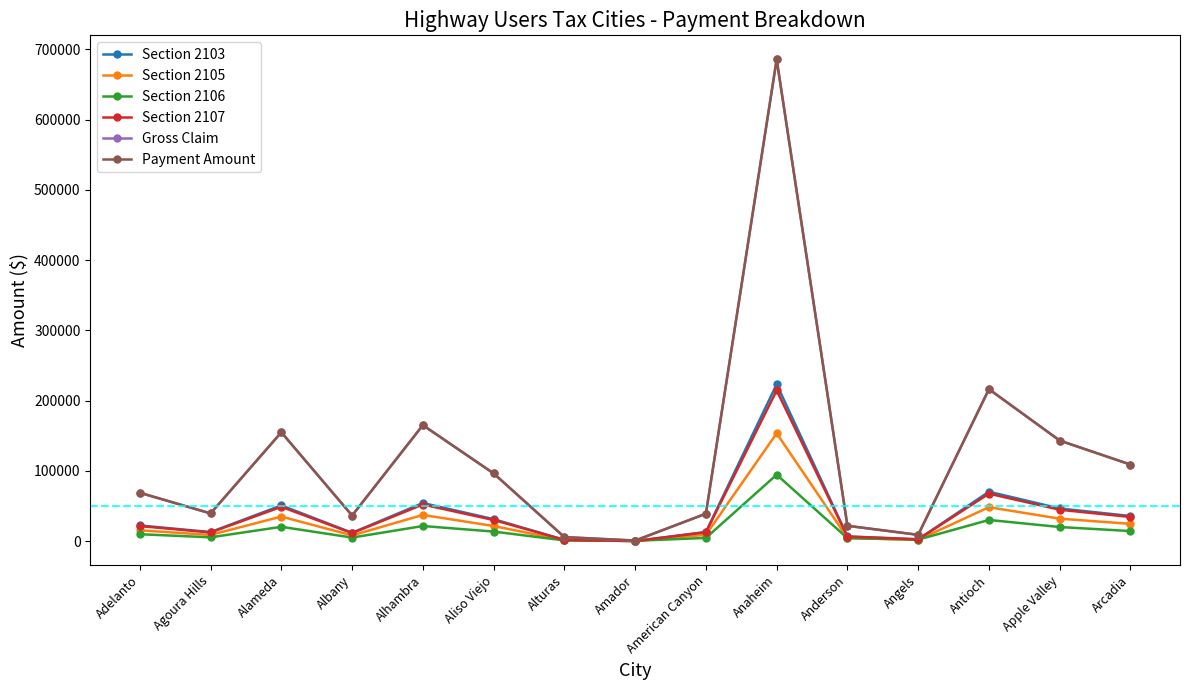

Reading right to left, what are all the values shown in this chart?

Section 2103: 35743.8	46478.4	70298.0	2575.9	6666.8	223242.4	13018.1	115.6	1766.2	31265.5	54224.2	11831.1	50800.5	12848.8	22280.8
Section 2105: 24574.9	31955.3	48332.0	1771.0	4583.6	153486.0	8950.4	79.5	1214.3	21496.0	37280.8	8134.2	34926.9	8834.0	15318.7
Section 2106: 14301.8	20063.0	30135.6	2112.7	4167.6	94534.5	4547.5	458.2	1015.2	13583.7	21489.4	5049.2	20362.9	5397.3	9826.0
Section 2107: 34351.3	44667.8	67559.4	2475.5	6407.1	214545.6	12511.0	111.1	1697.4	30047.5	52111.8	11370.2	48821.5	12348.3	21412.8
Gross Claim: 108971.8	143164.4	216325.1	8935.1	21825.2	685808.4	39026.9	764.4	5693.1	96392.6	165106.1	36384.7	154911.8	39428.3	68838.4
Payment Amount: 108971.8	143164.4	216325.1	8935.1	21825.2	685808.4	39026.9	764.4	5693.1	96392.6	165106.1	36384.7	154911.8	39428.3	68838.4